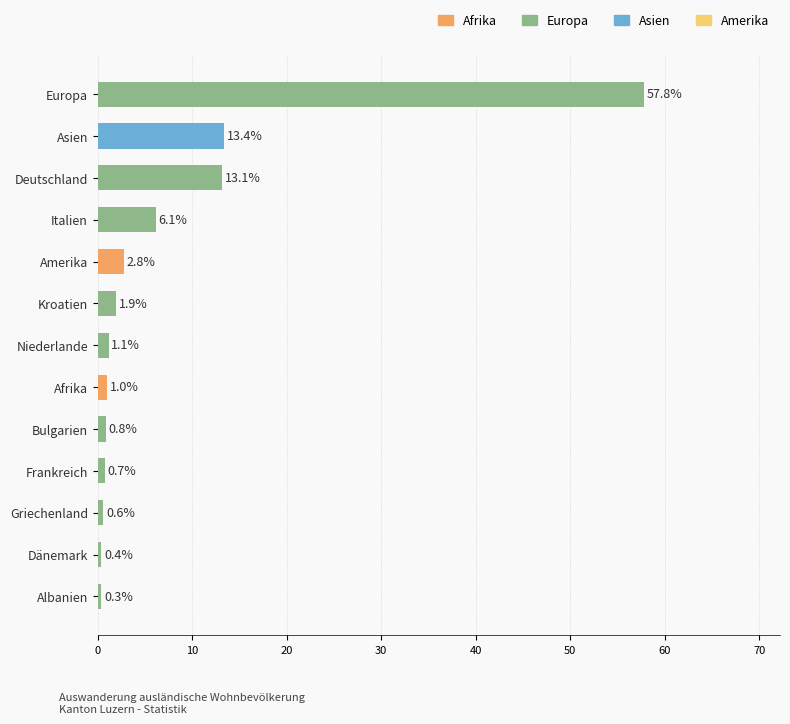

Is it true that the value at Frankreich is 0.7?

True